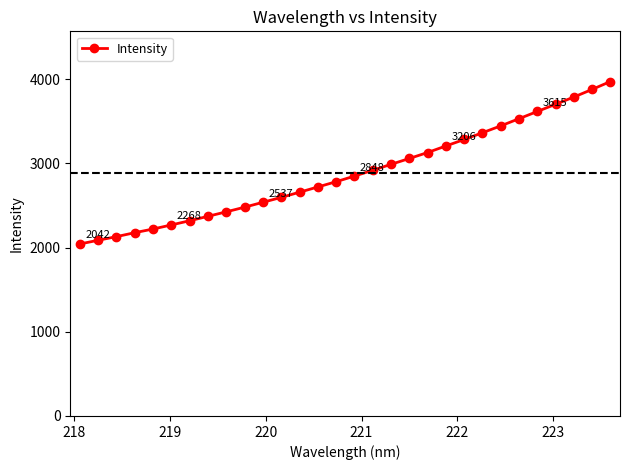

What is the value of the 24th point from the left?

3444.0